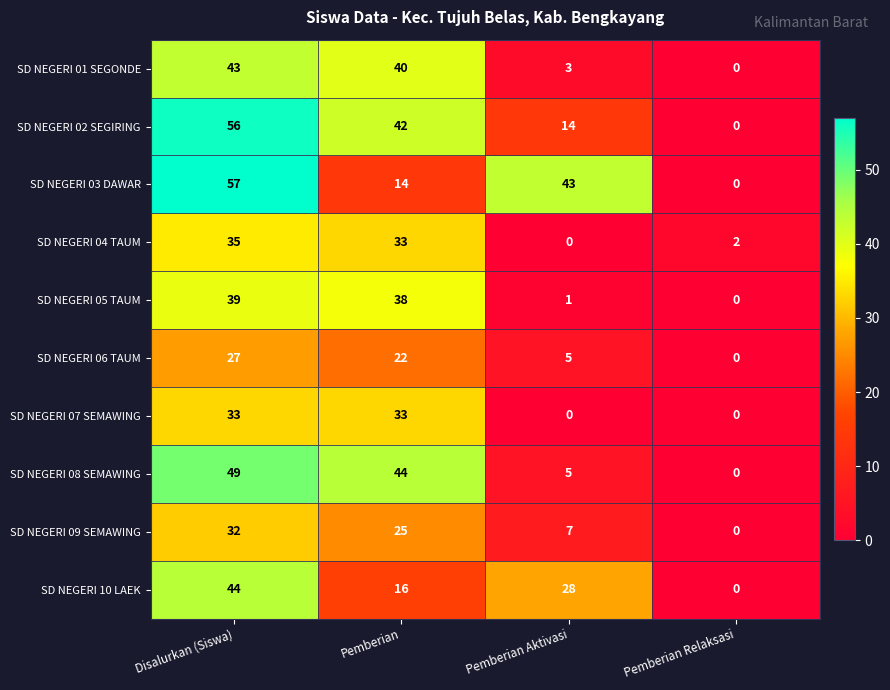

Count the number of data series in this chart.

10